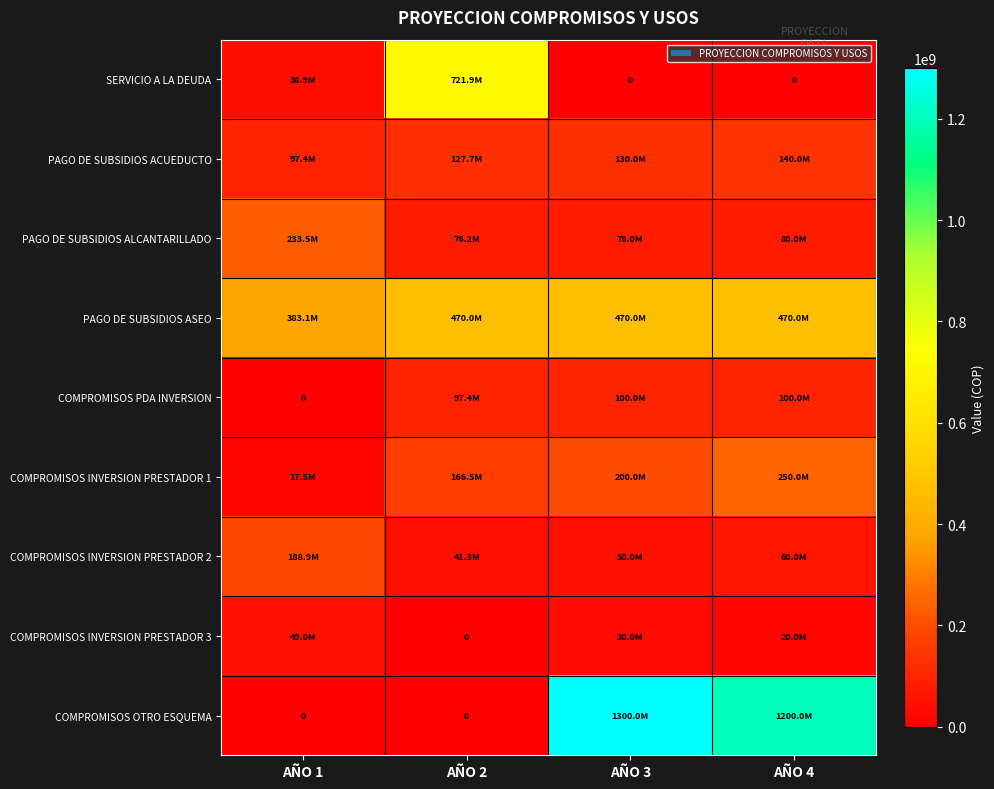

Which series has the largest total across all categories?

COMPROMISOS OTRO ESQUEMA